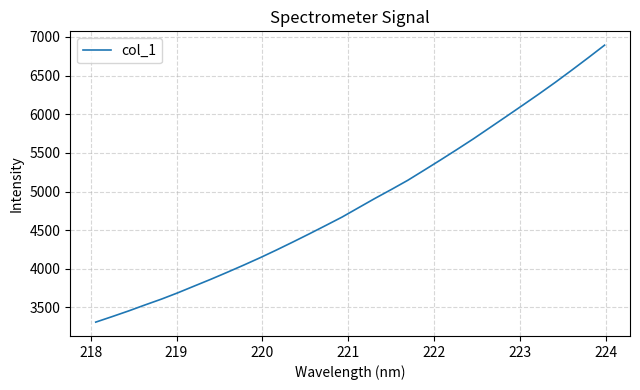

What is the maximum value shown in the chart?

6893.7